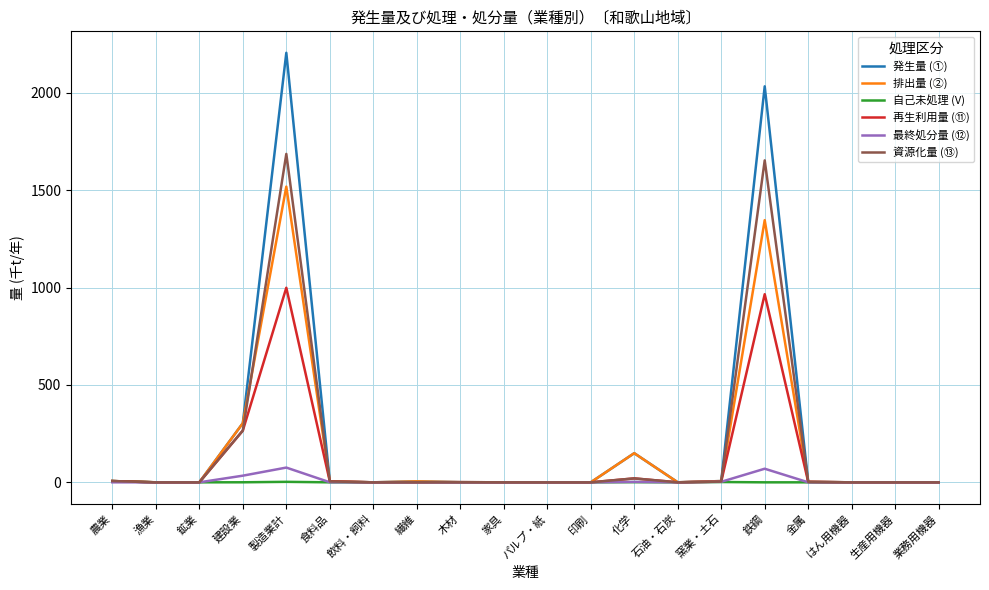

Which series has the widest spread of values?

発生量 (①)